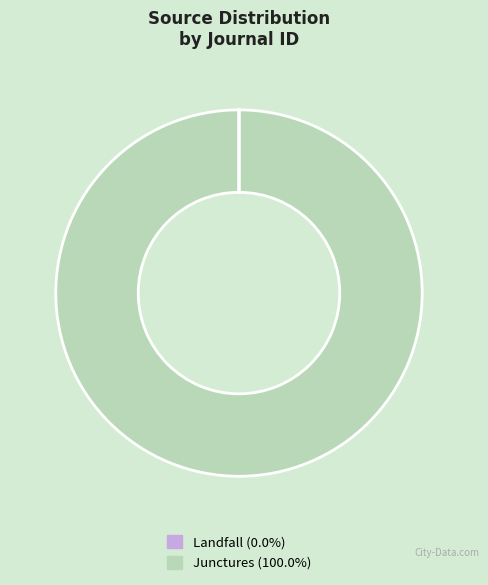

Is there any slice that represents more than half of the pie?

Yes